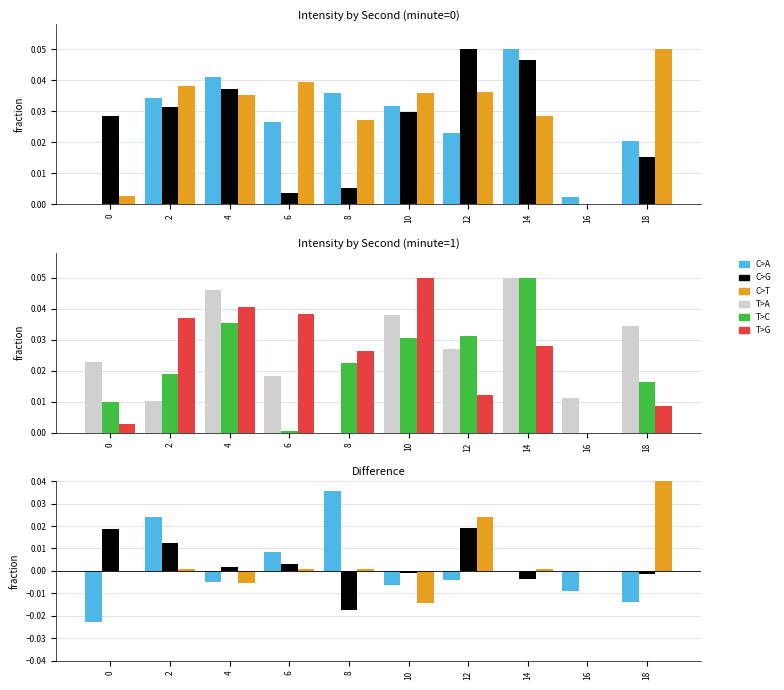

Which category has the highest value in the C>T series?

18